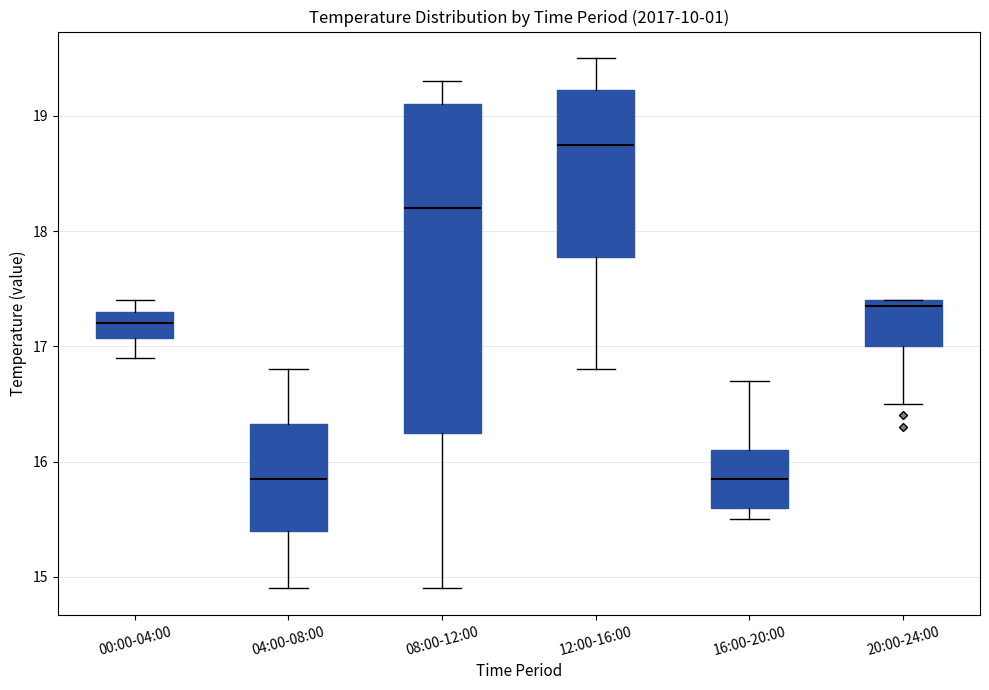

Where does the lower whisker of the box for 08:00-12:00 end on the y-axis? The values are not printed on the chart, so give them approximately, as read against the axis.

14.9